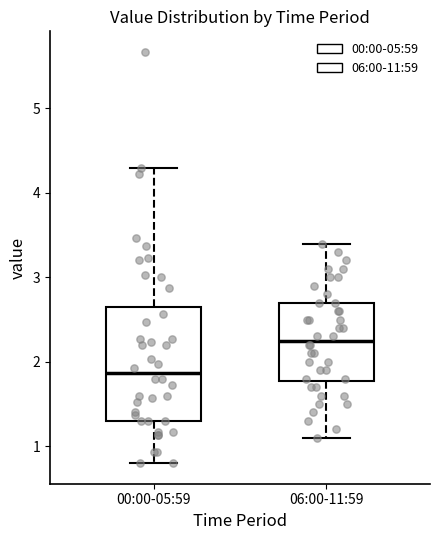

Which box's median line is the highest?

06:00-11:59